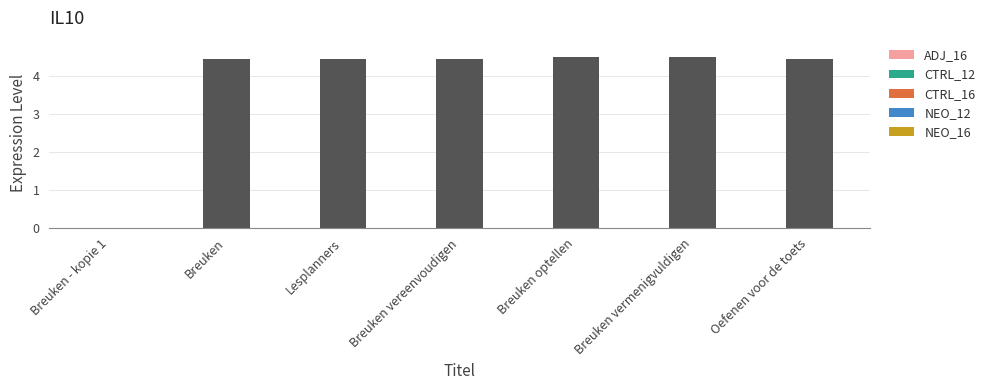

What is the maximum value shown in the chart?

4.5